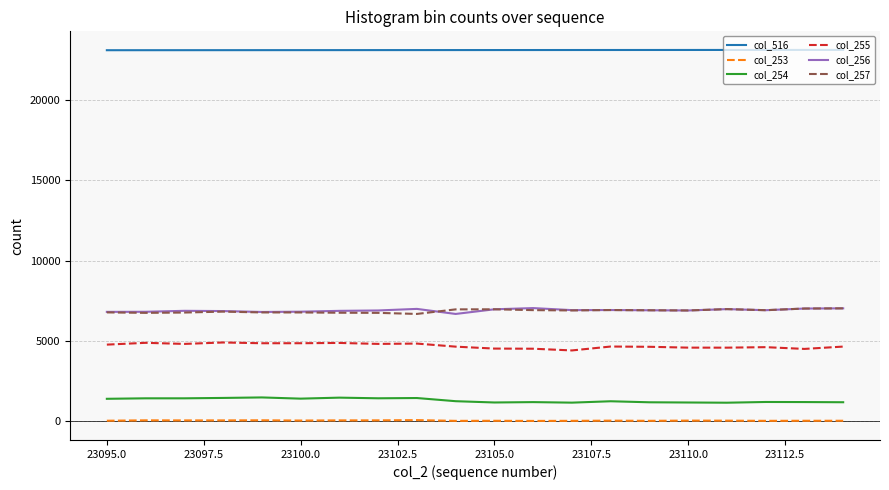

What is the maximum value shown in the chart?

23114